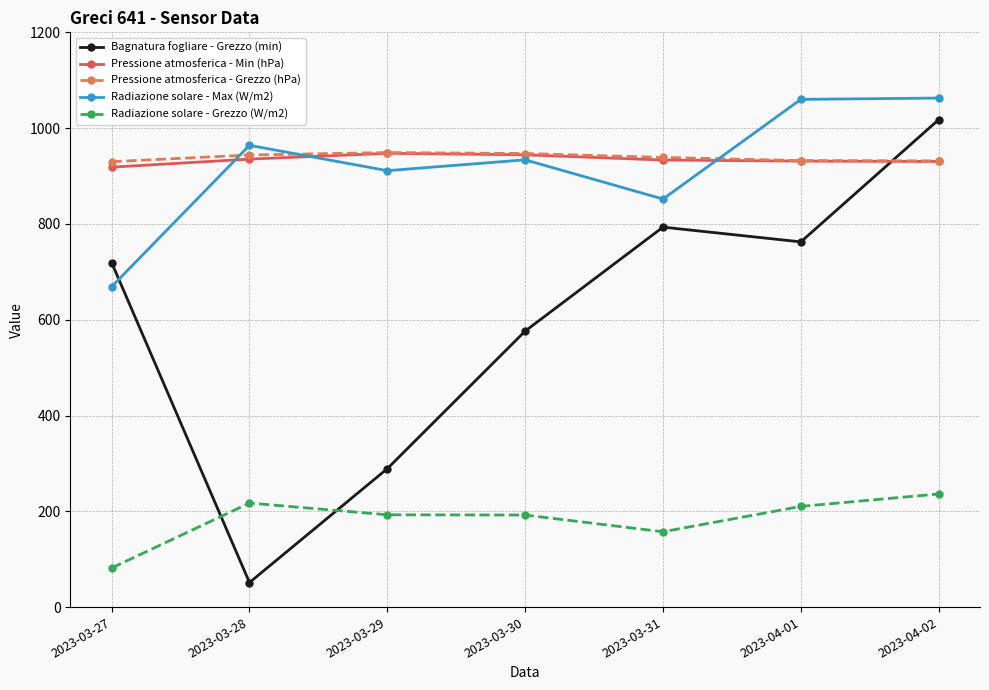

At which category is the sum across all series the highest?

2023-04-02